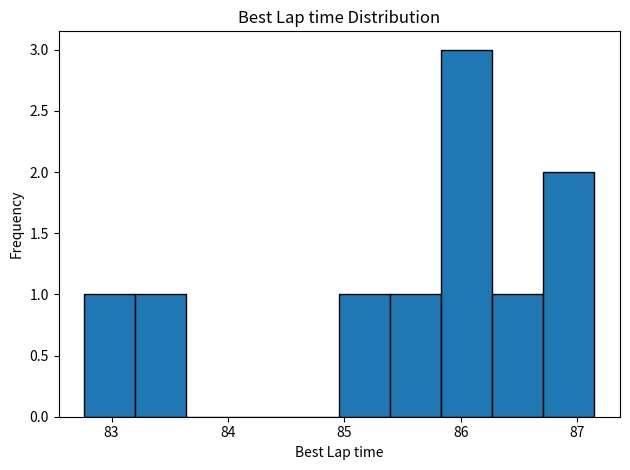

Over which range of the x-axis is the bar tallest?

85.8 to 86.3